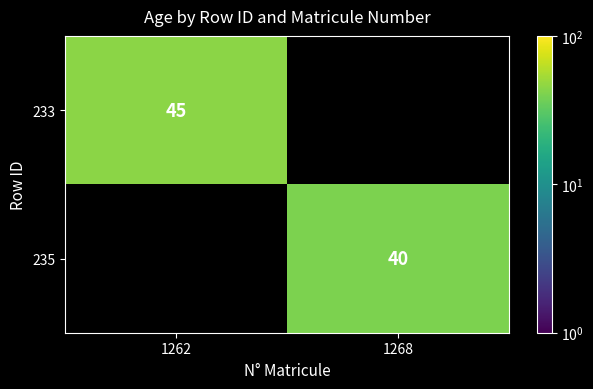

True or false: 233 has a value of 45 at 1262.

True